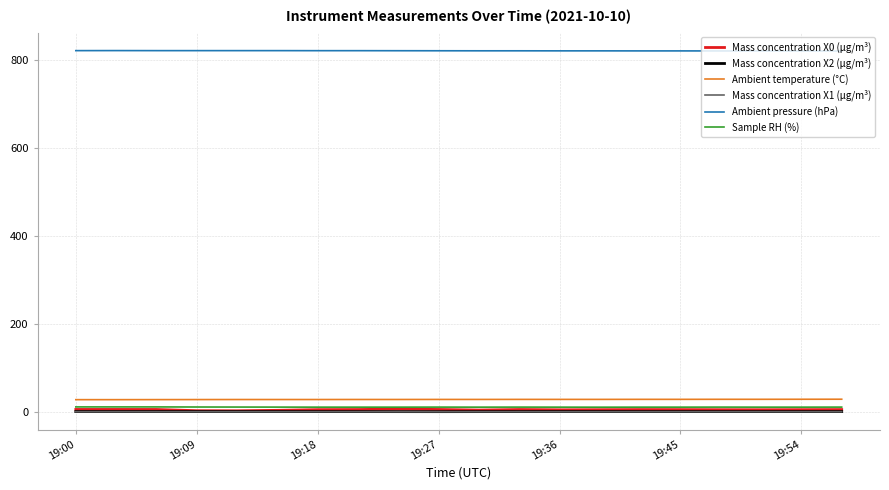

At how many categories does at least one series exceed 659?

20